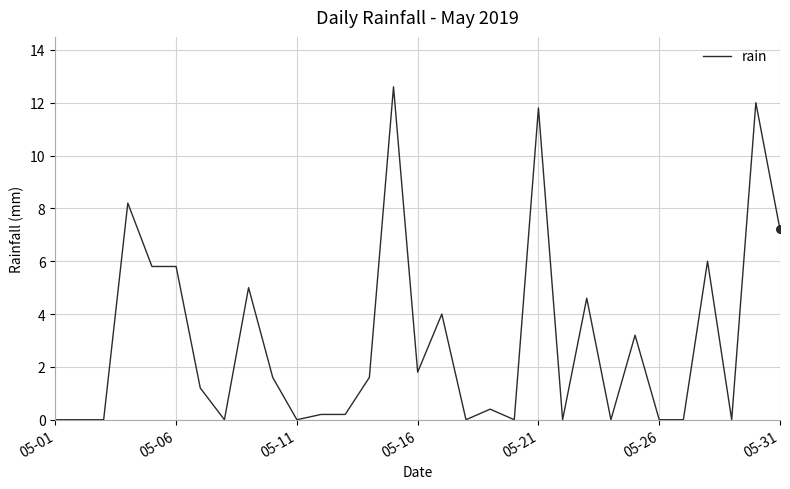

What is the difference between the maximum and minimum values?

12.6